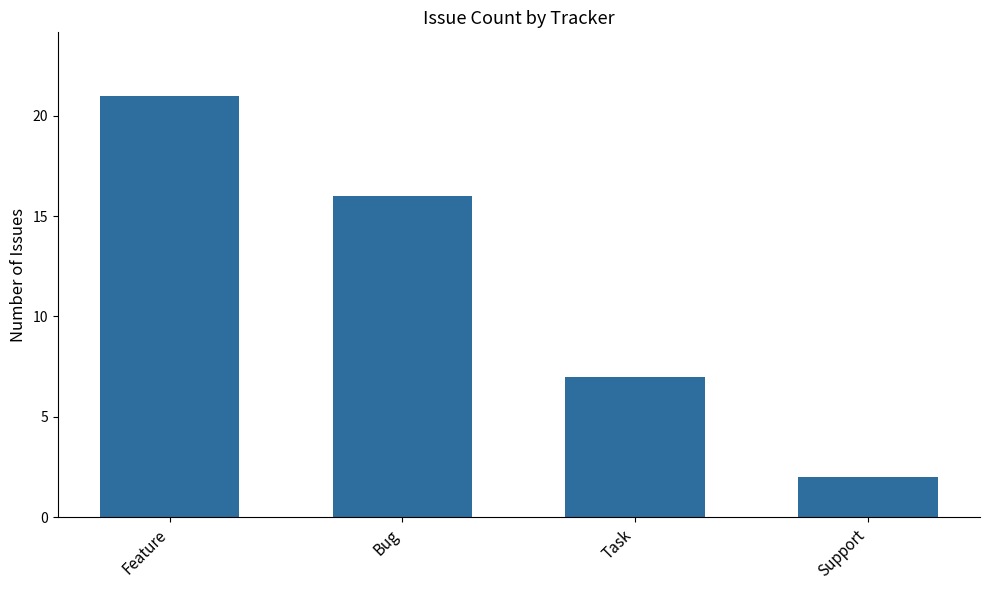

What is the ratio of the value at Support to the value at Bug?

0.1